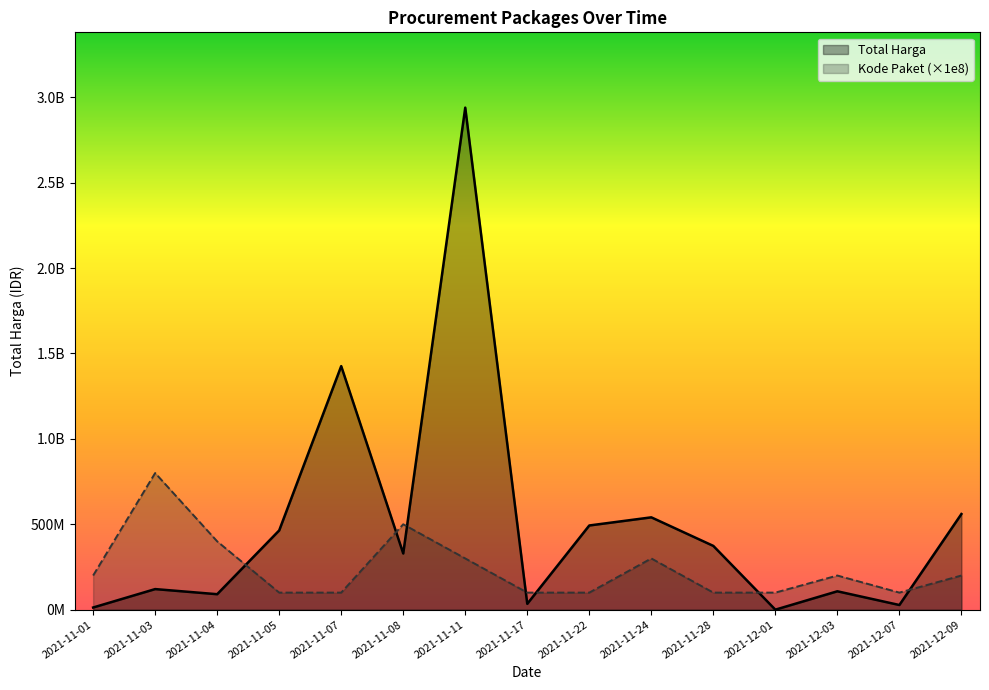

What position from the left is 2021-11-17?

8